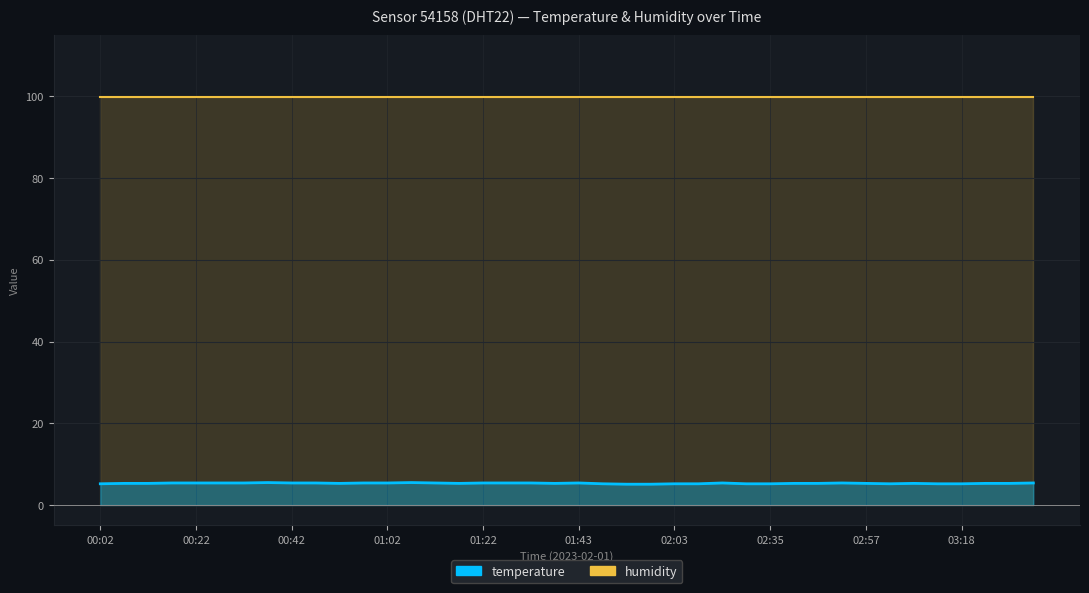

True or false: the data shows 7.6 at 02:46.

False